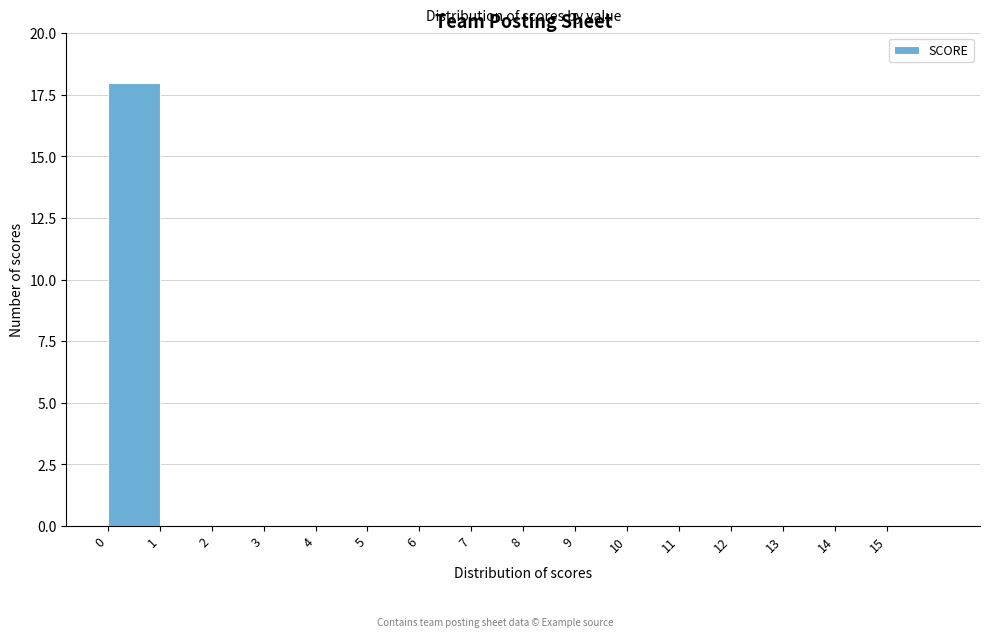

Reading left to right, list every bar in this chart as the range it spans on the x-axis followed by its height. The values are not printed on the chart, so give them approximately, as read against the axis.

0 to 1: 18
1 to 2: 0
2 to 3: 0
3 to 4: 0
4 to 5: 0
5 to 6: 0
6 to 7: 0
7 to 8: 0
8 to 9: 0
9 to 10: 0
10 to 11: 0
11 to 12: 0
12 to 13: 0
13 to 14: 0
14 to 15: 0
15 to 16: 0